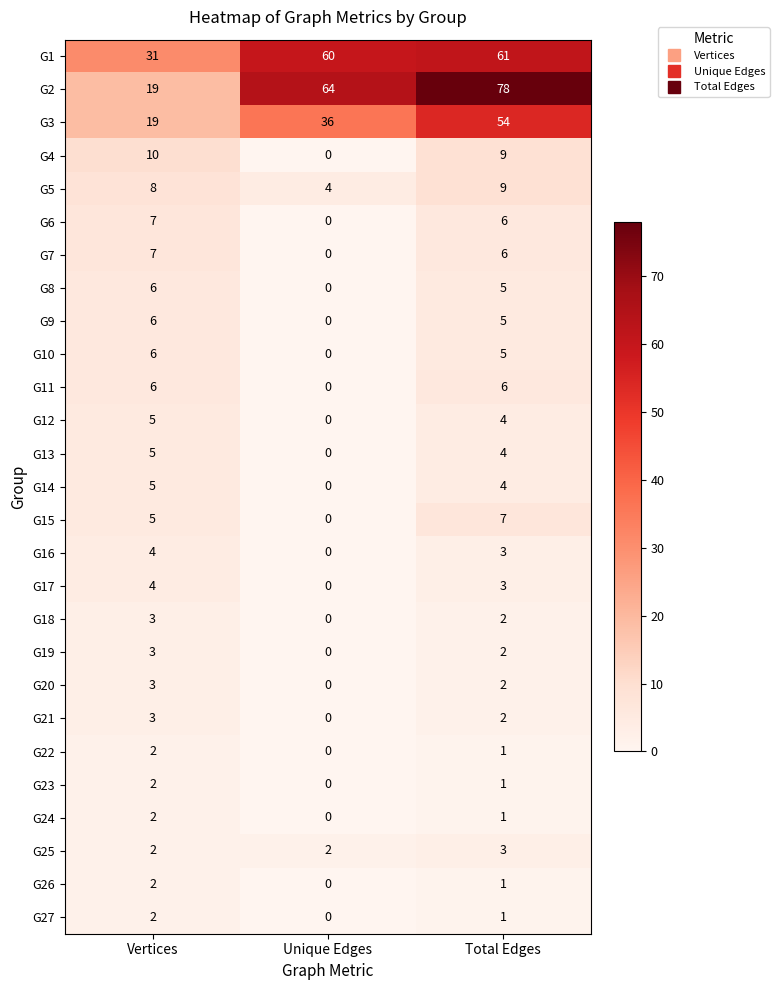

What is the sum of all G22 values?

3